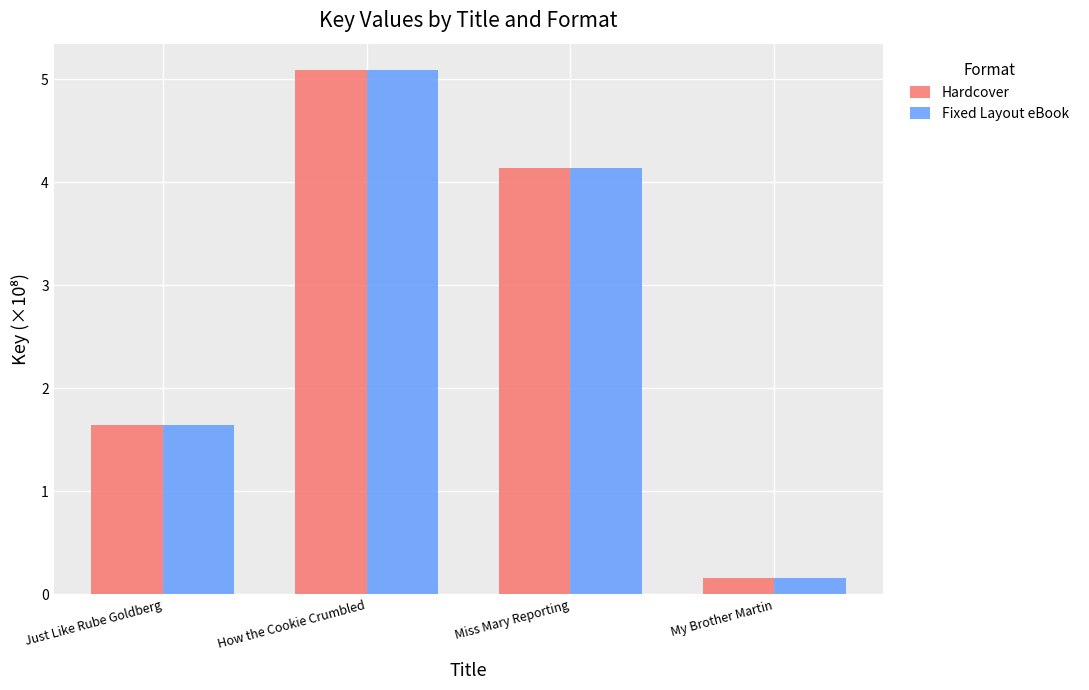

What is the total value across all series at Just Like Rube Goldberg?

3.3